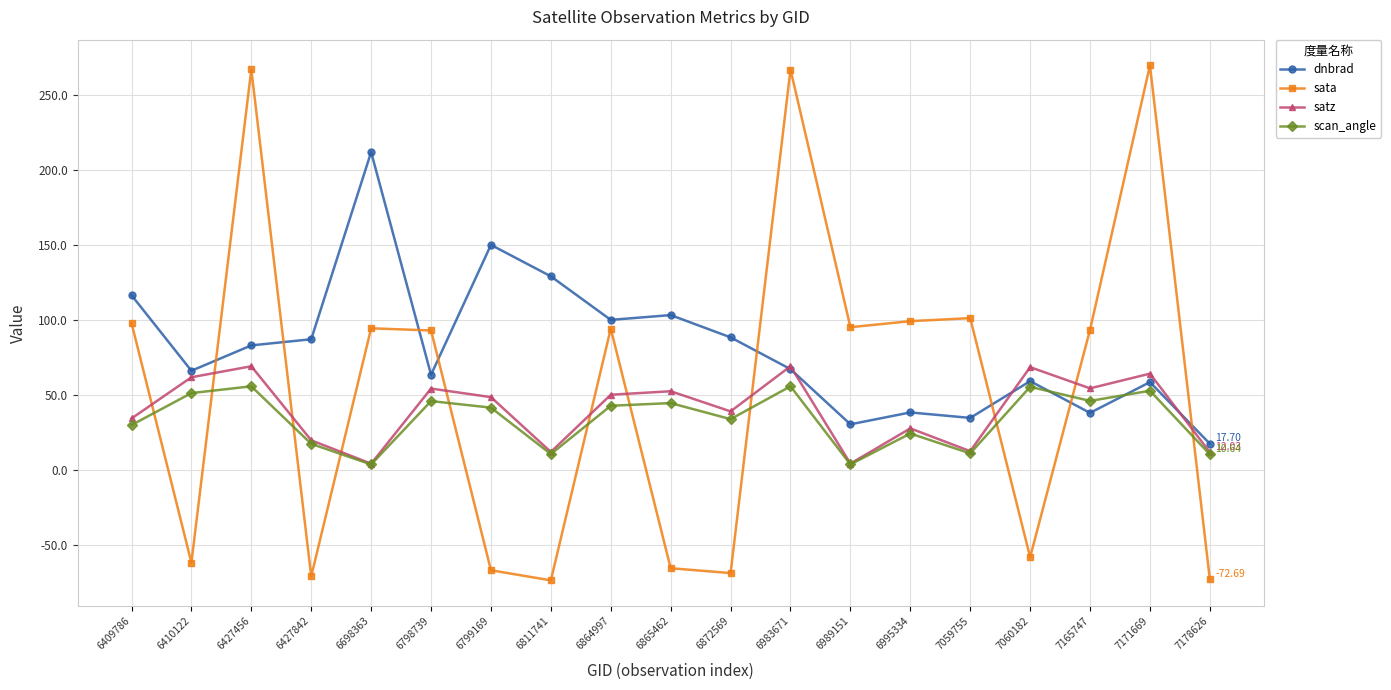

Between which two adjacent categories do satz and sata first intersect?

6409786 and 6410122